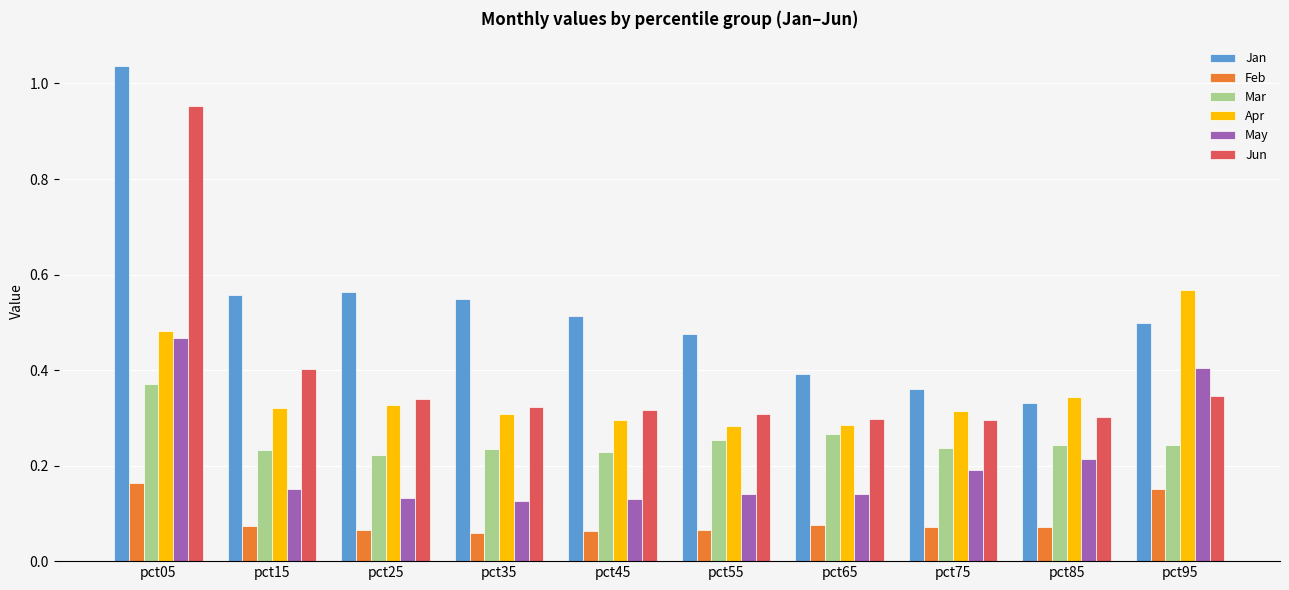

Which label corresponds to the largest value in the chart?

pct05